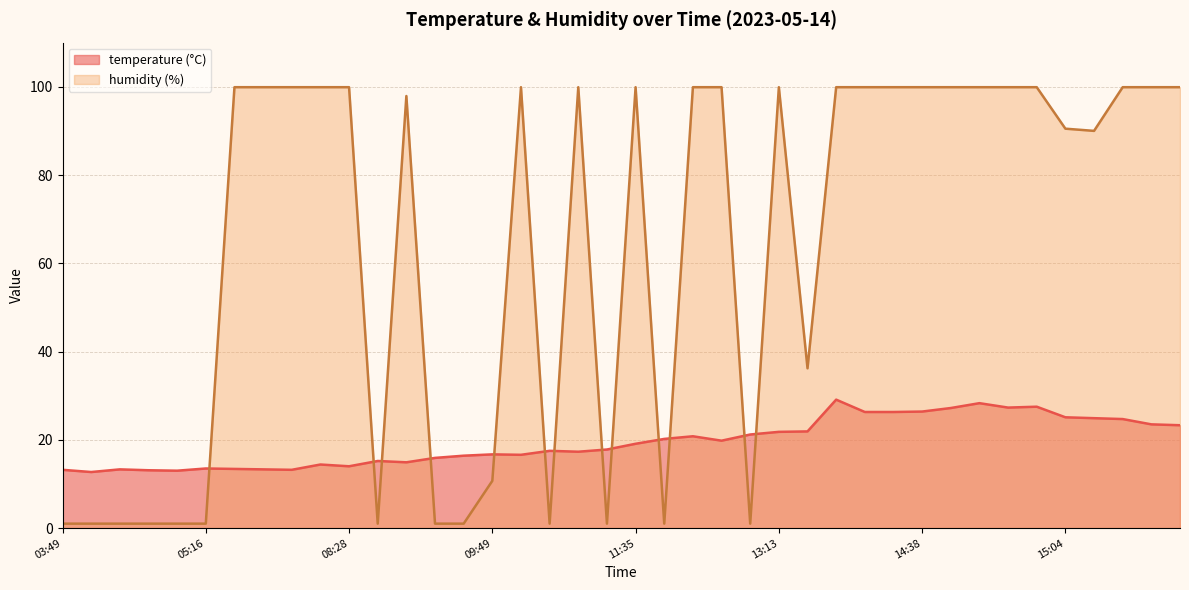

What is the value of the temperature point at the 14th from the left?

15.9